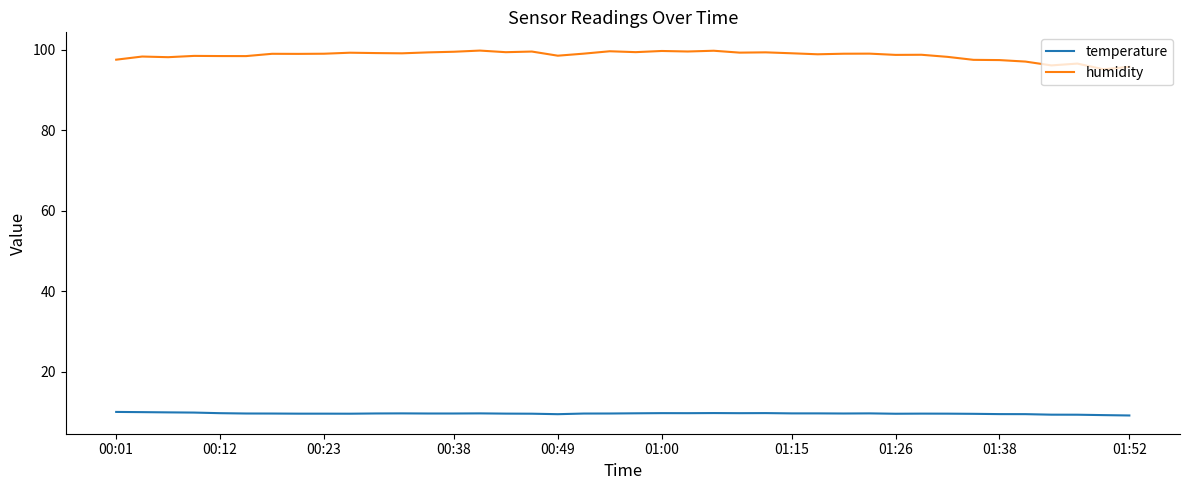

Rank the series by their average value, from highest to lowest.

humidity, temperature